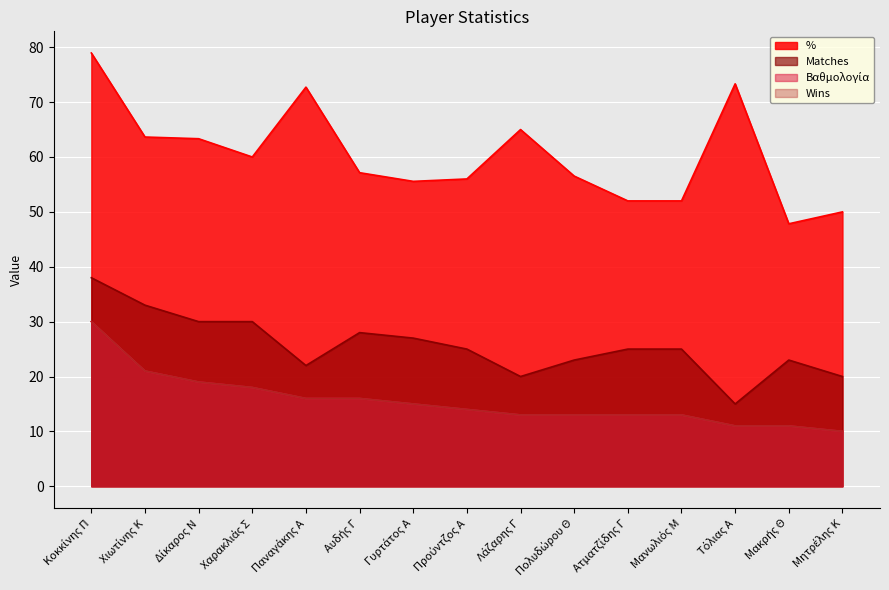

What is the value of the % point at the 7th from the left?

55.6